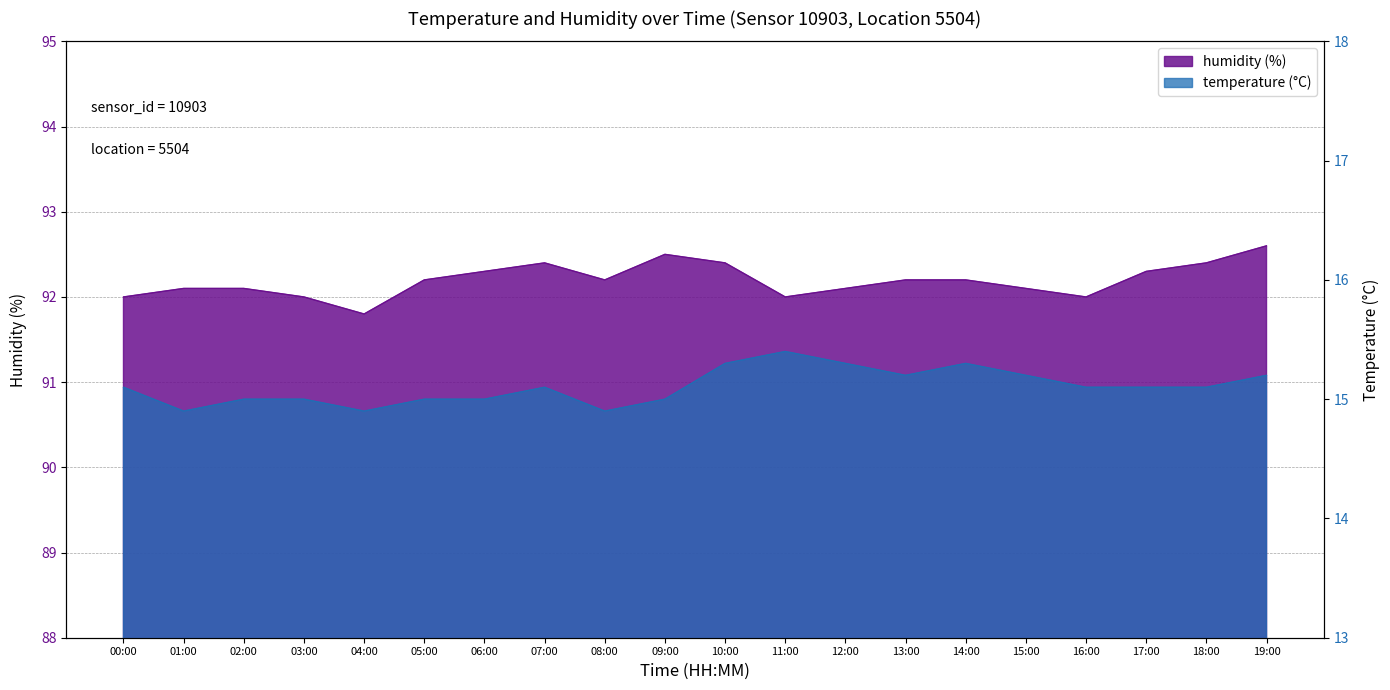

Reading left to right, transcribe all the data shown in this chart.

temperature: 00:00=15.1	01:00=14.9	02:00=15.0	03:00=15.0	04:00=14.9	05:00=15.0	06:00=15.0	07:00=15.1	08:00=14.9	09:00=15.0	10:00=15.3	11:00=15.4	12:00=15.3	13:00=15.2	14:00=15.3	15:00=15.2	16:00=15.1	17:00=15.1	18:00=15.1	19:00=15.2
humidity: 00:00=92.0	01:00=92.1	02:00=92.1	03:00=92.0	04:00=91.8	05:00=92.2	06:00=92.3	07:00=92.4	08:00=92.2	09:00=92.5	10:00=92.4	11:00=92.0	12:00=92.1	13:00=92.2	14:00=92.2	15:00=92.1	16:00=92.0	17:00=92.3	18:00=92.4	19:00=92.6